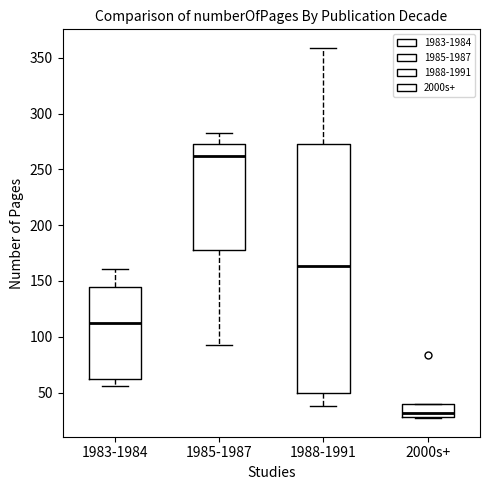

Which box has the highest median line?

1985-1987